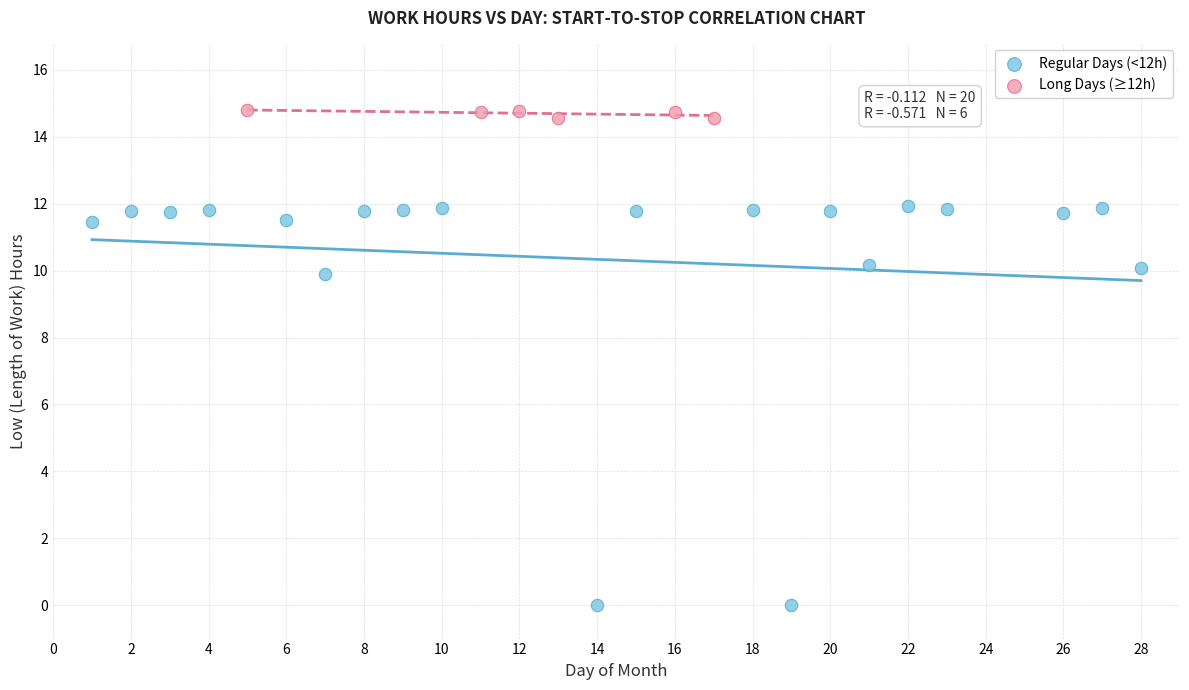

Which series contains the highest Y value?

Long Days (≥12h)